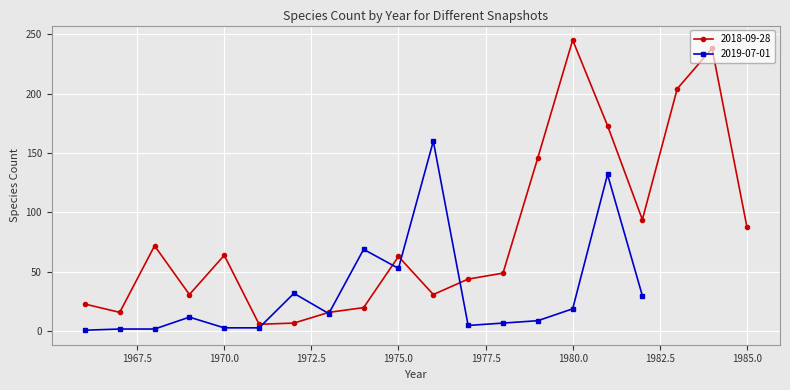

What is the value of the 18th point from the left?

204